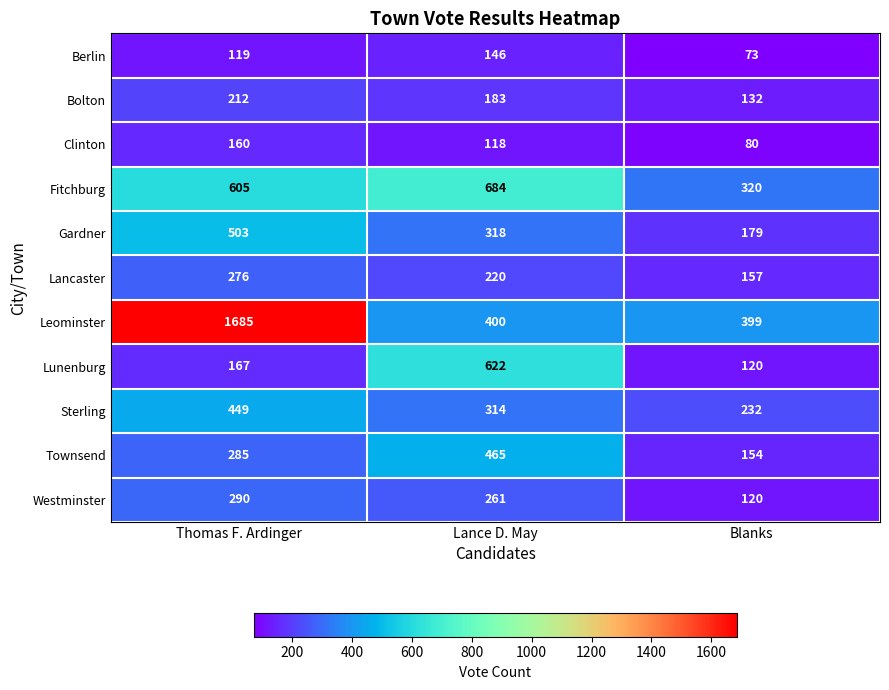

At Lance D. May, list the series in order from largest to smallest.

Fitchburg, Lunenburg, Townsend, Leominster, Gardner, Sterling, Westminster, Lancaster, Bolton, Berlin, Clinton